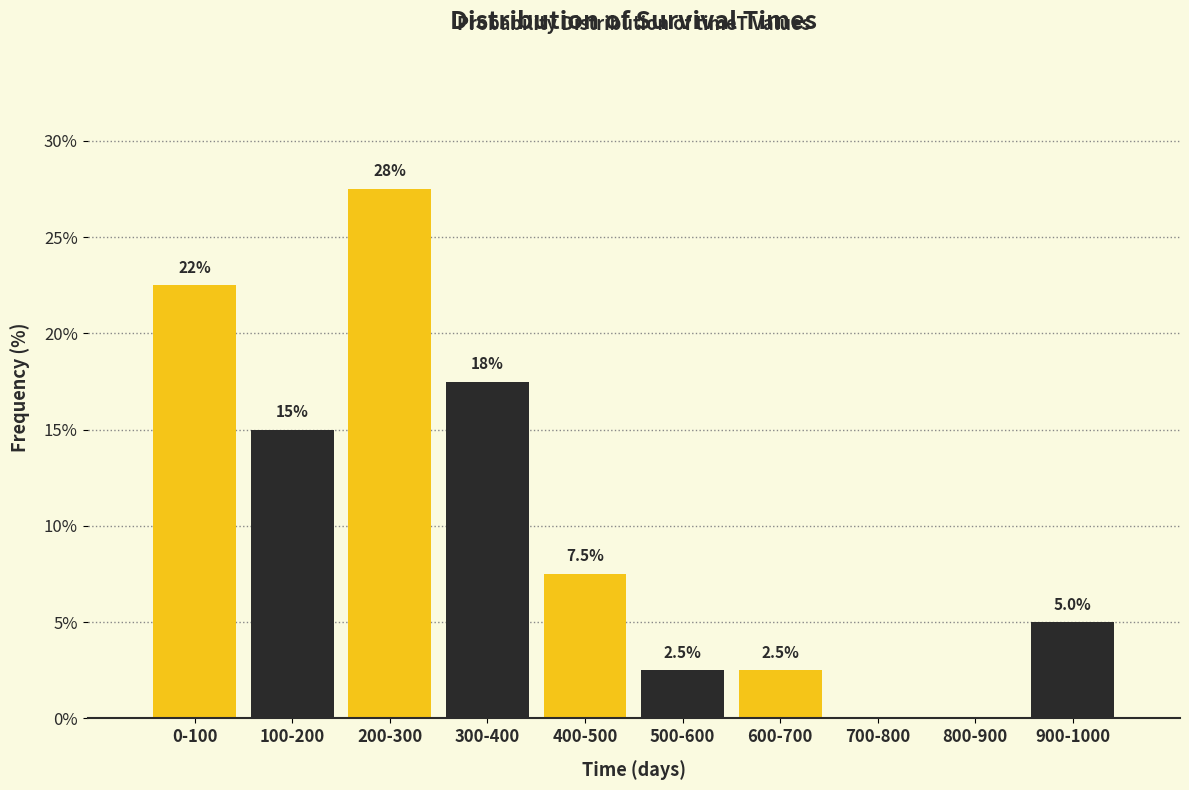

Reading left to right, list all the values displayed in this chart.

0-100=22.5	100-200=15.0	200-300=27.5	300-400=17.5	400-500=7.5	500-600=2.5	600-700=2.5	700-800=0.0	800-900=0.0	900-1000=5.0